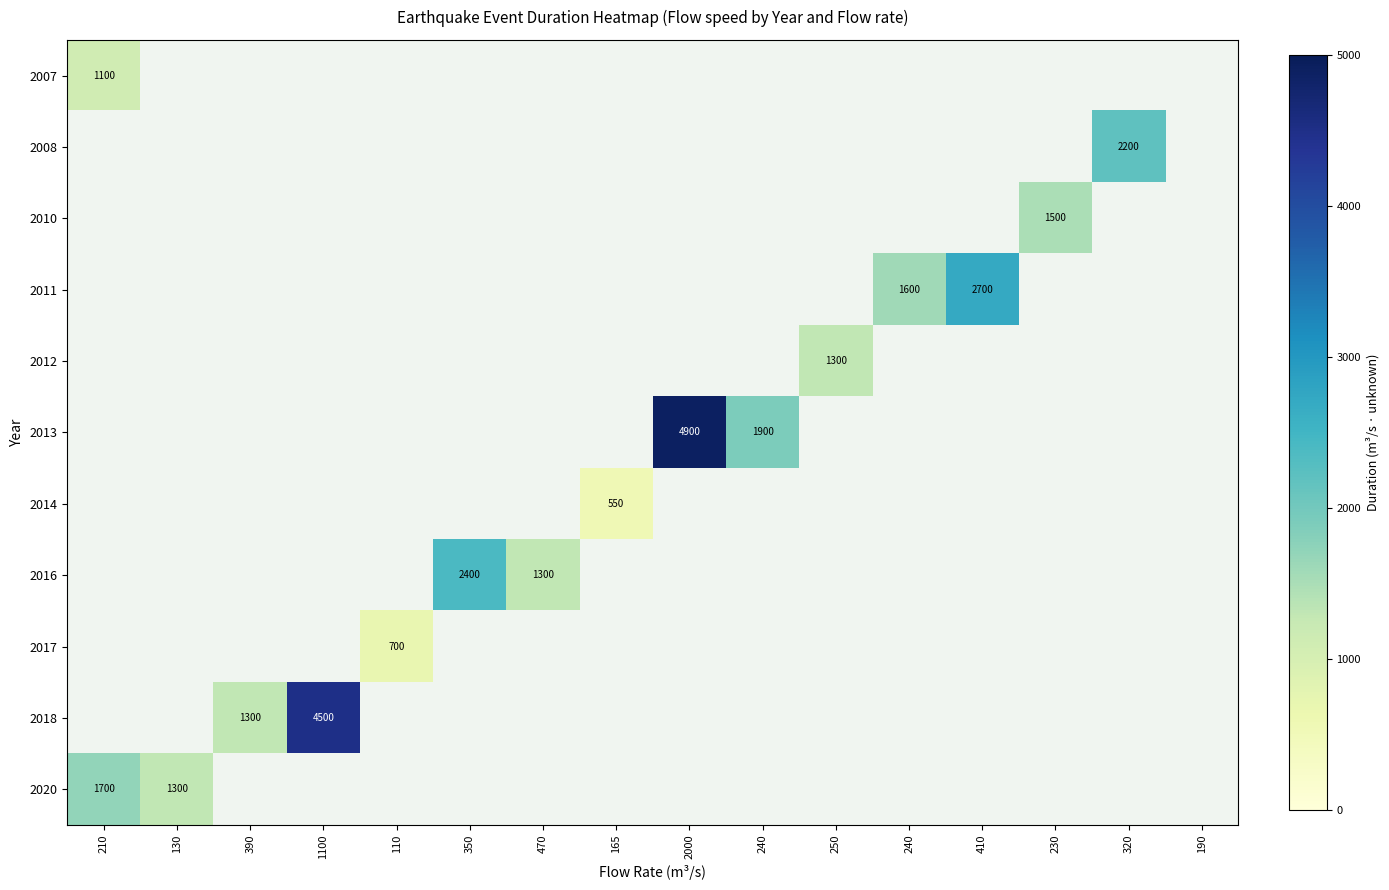

Which has a higher value, 320 or 2000?

2000